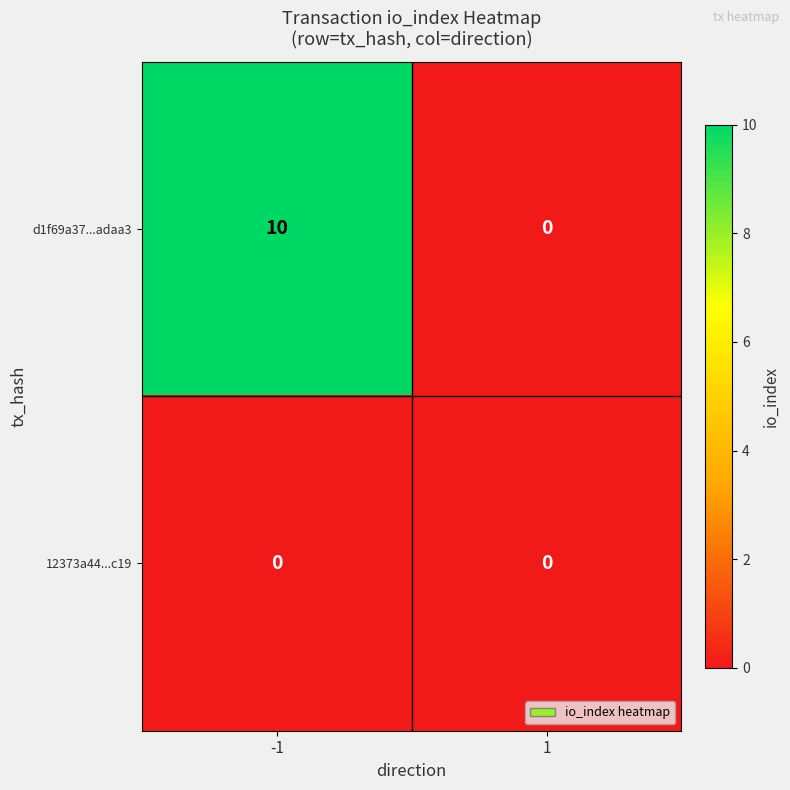

Reading right to left, transcribe all the data shown in this chart.

d1f69a37...adaa3: 1=0	-1=10
12373a44...c19: 1=0	-1=0